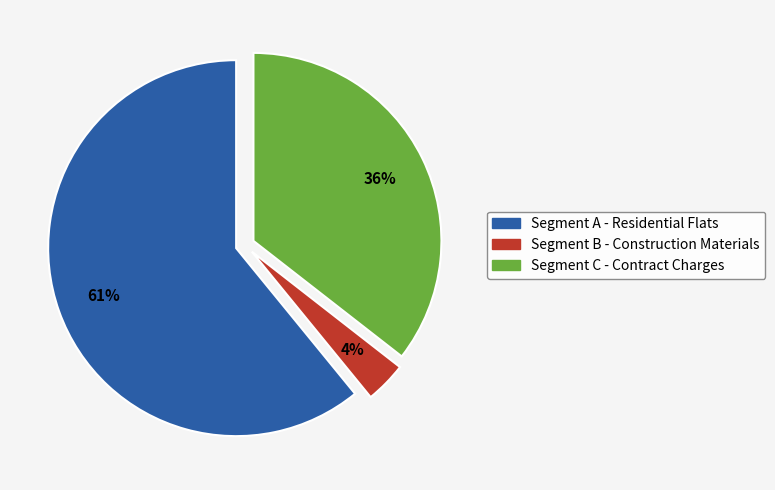

What percentage is the Segment B - Construction Materials slice, to the nearest percent?

4%